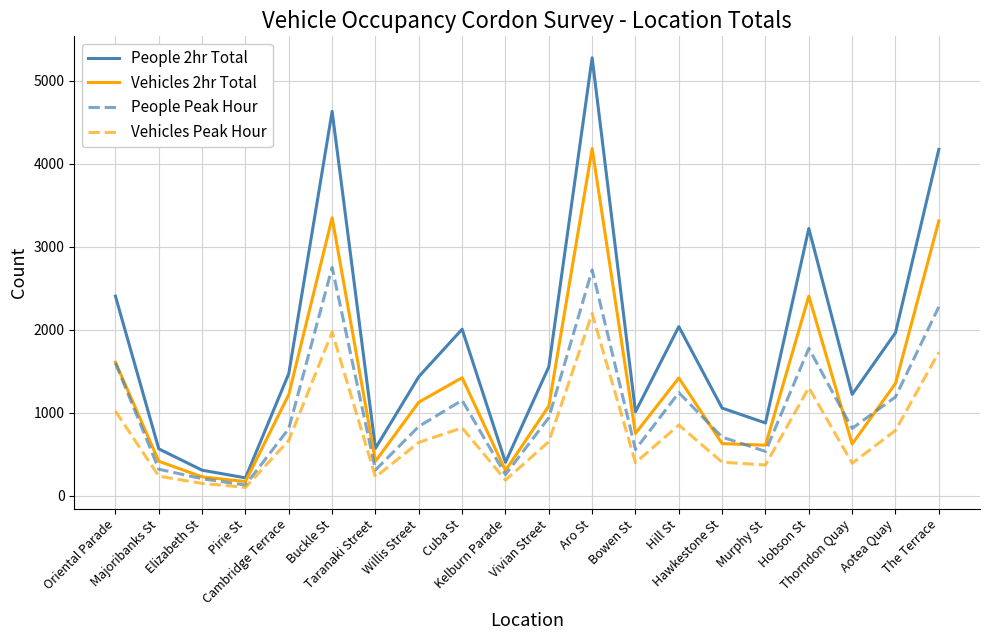

List the series in order of their peak value, lowest first.

Vehicles Peak Hour, People Peak Hour, Vehicles 2hr Total, People 2hr Total